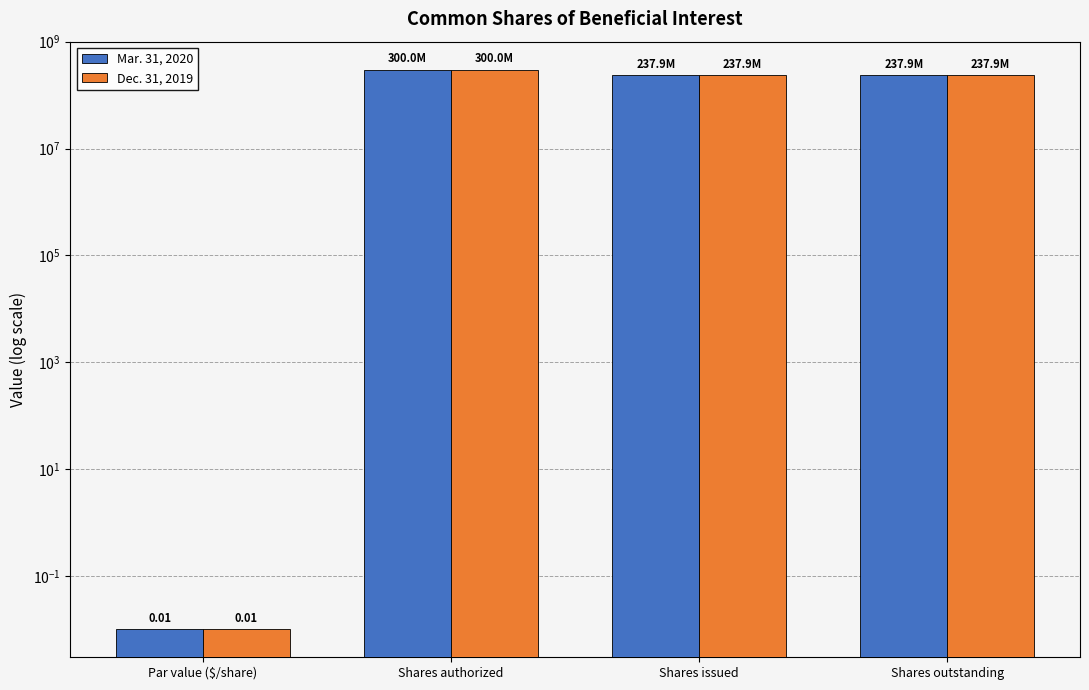

What is the difference between the highest and lowest values at Shares issued?

3438.0